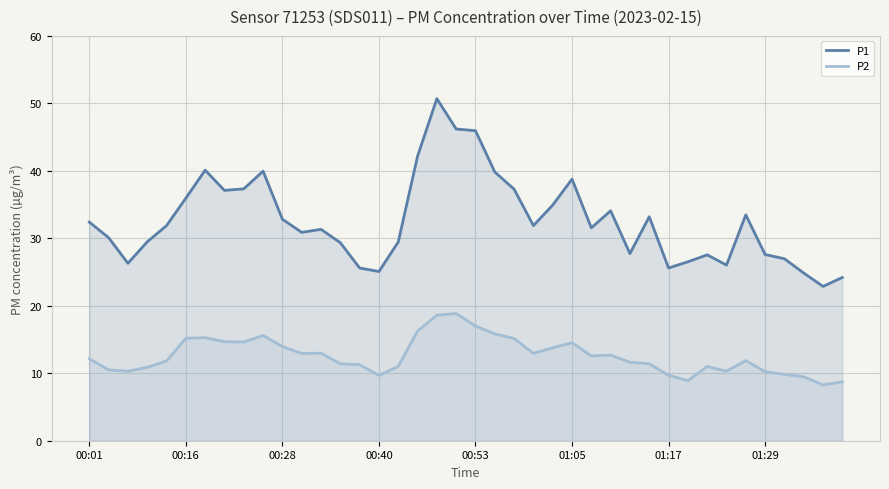

Between 00:53 and 01:05, which series saw the biggest shift?

P1